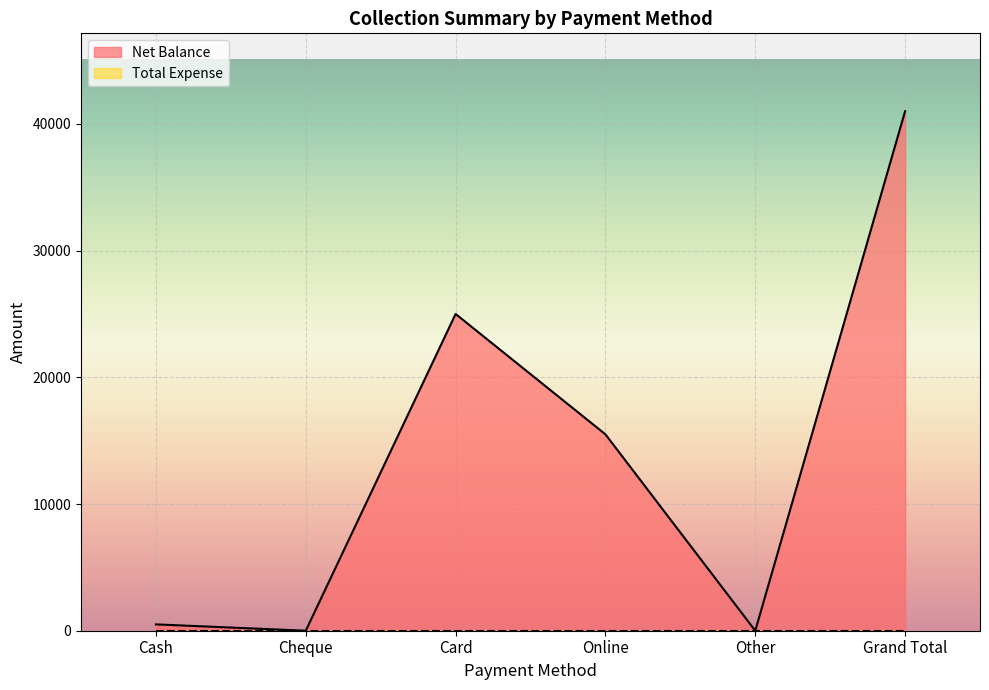

List the labels in order of value, largest first.

Grand Total, Card, Online, Cash, Cheque, Other